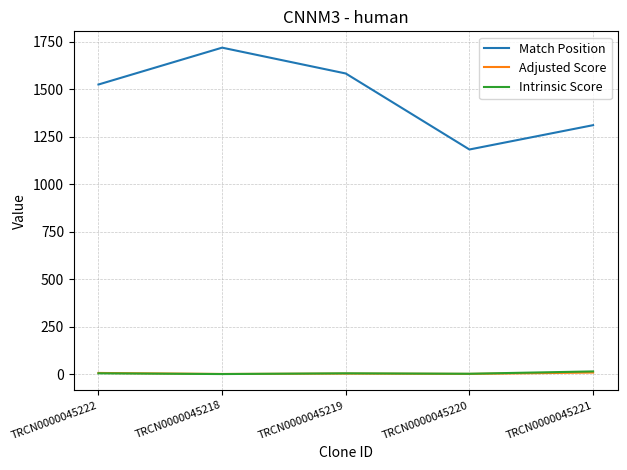

Which series has the largest range (max minus min)?

Match Position